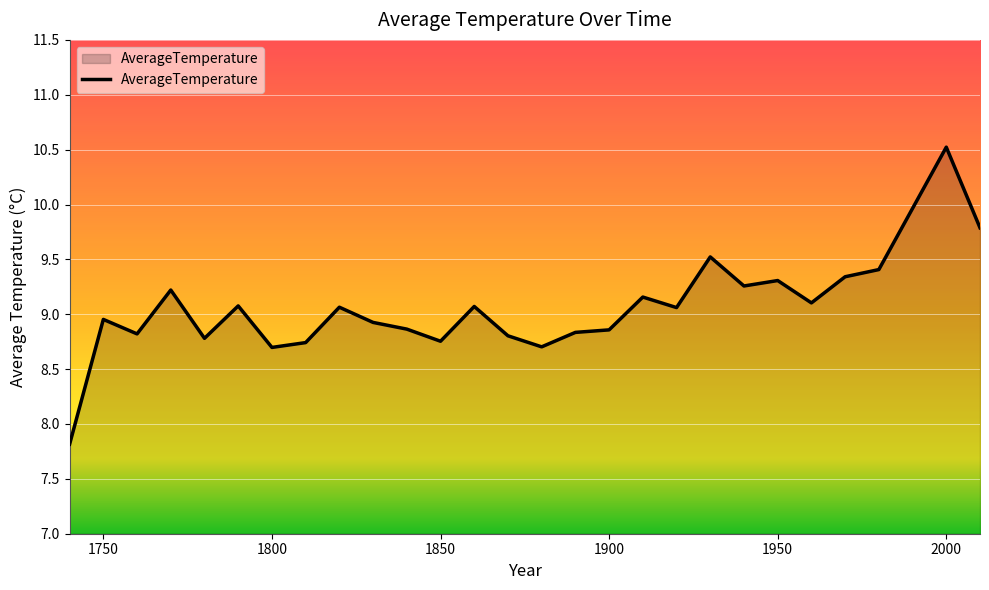

What is the average value?

9.1